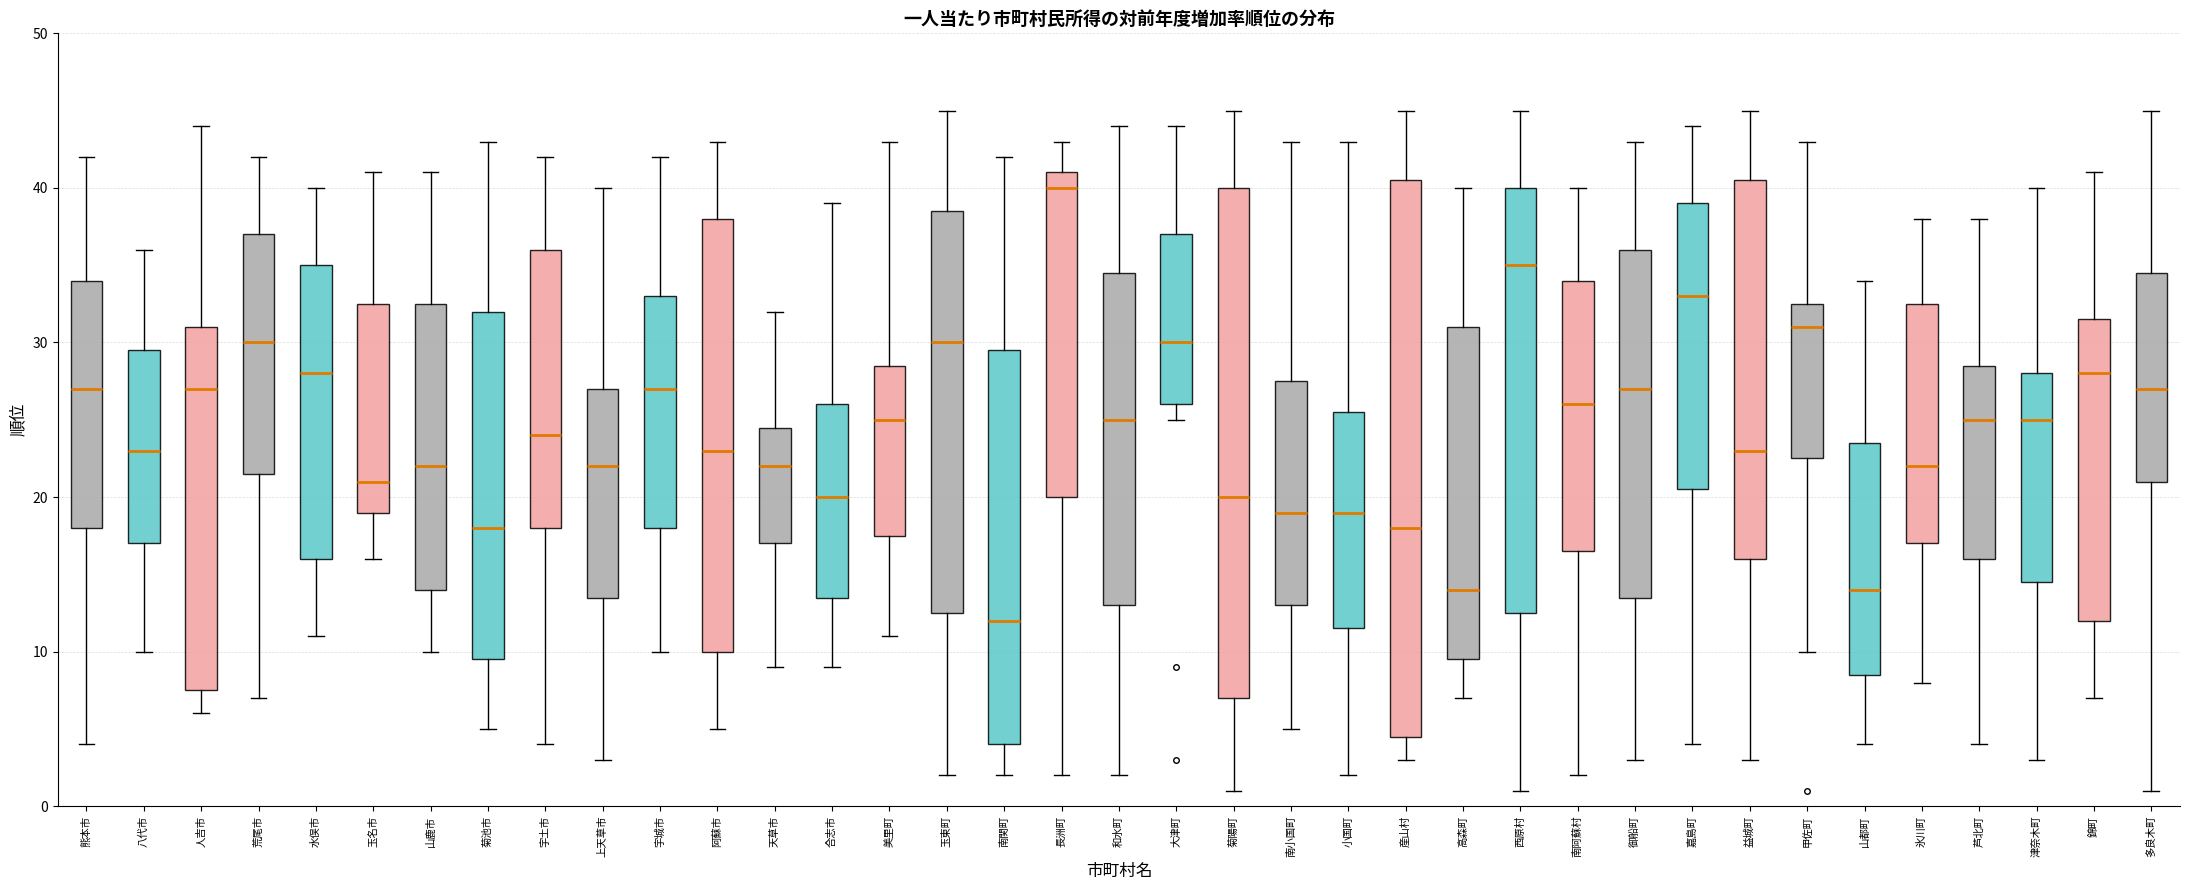

Which box is the tallest, from its lower edge to its upper edge?

産山村